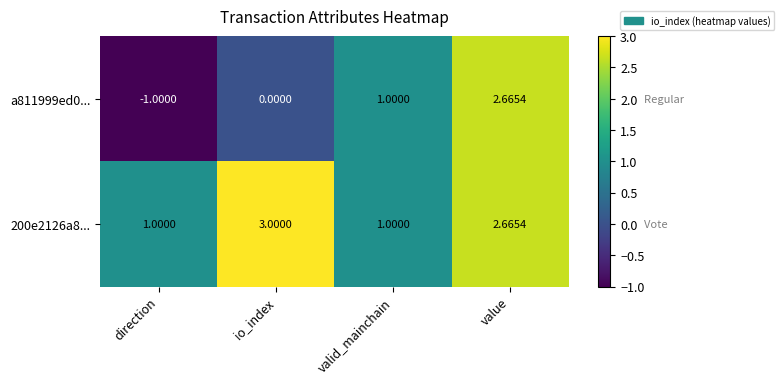

At which category is the sum across all series the highest?

value